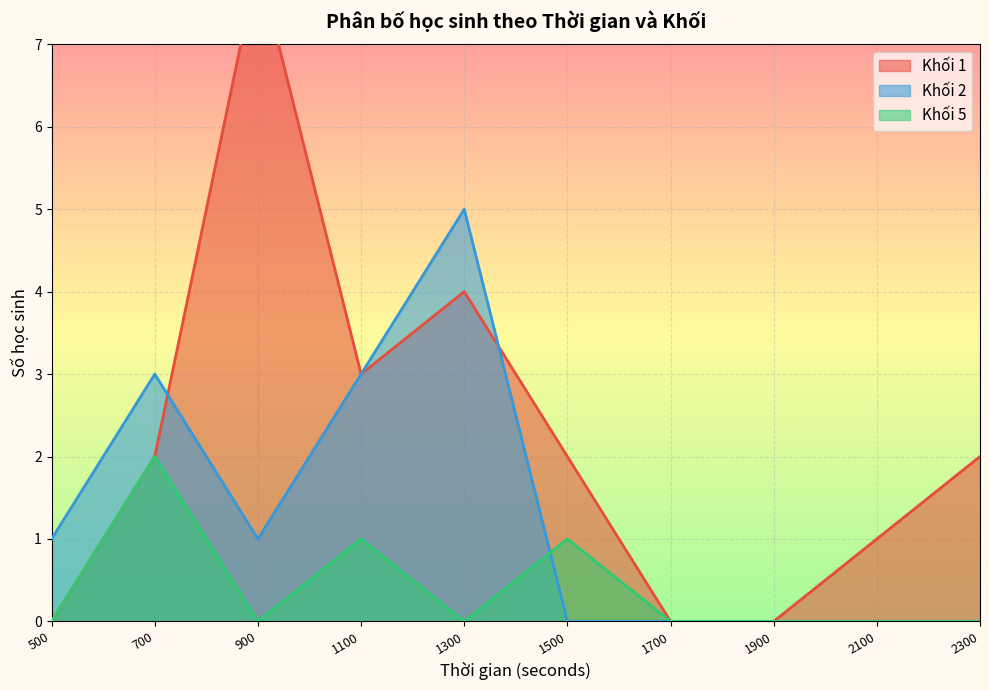

True or false: Khối 5 and Khối 2 cross at least once.

True